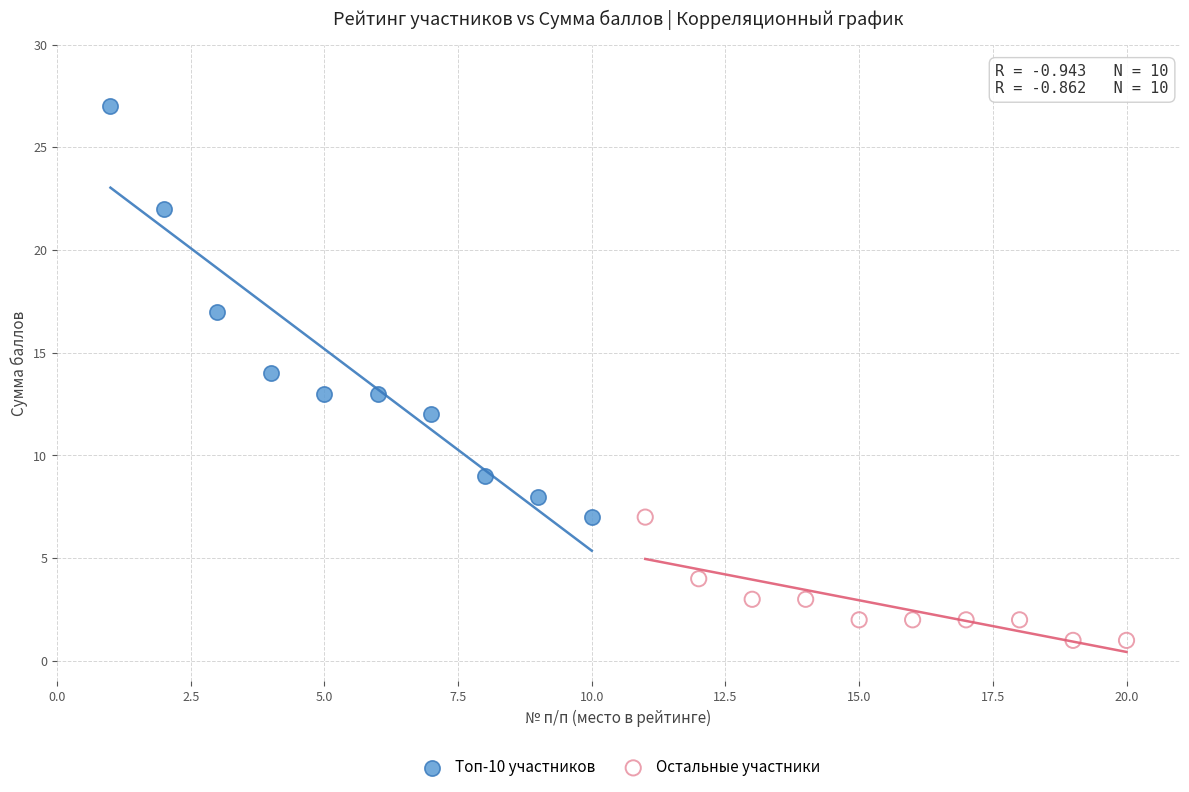

Which series has the largest Y range (max minus min)?

Топ-10 участников